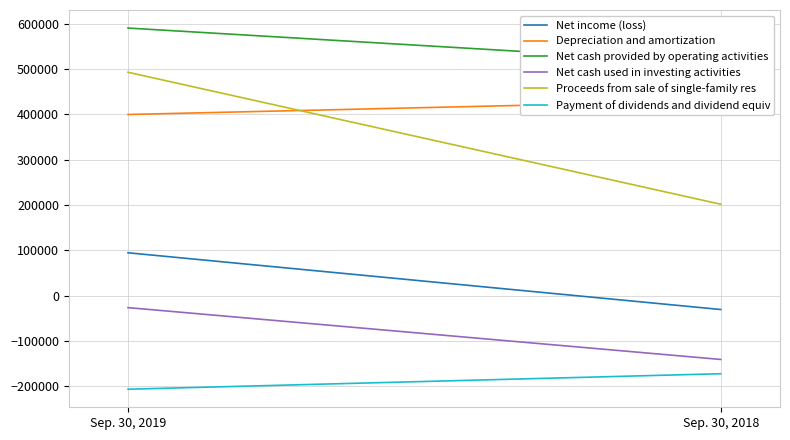

Count the Payment of dividends and dividend equiv values in the range -206764 to -172554.

2